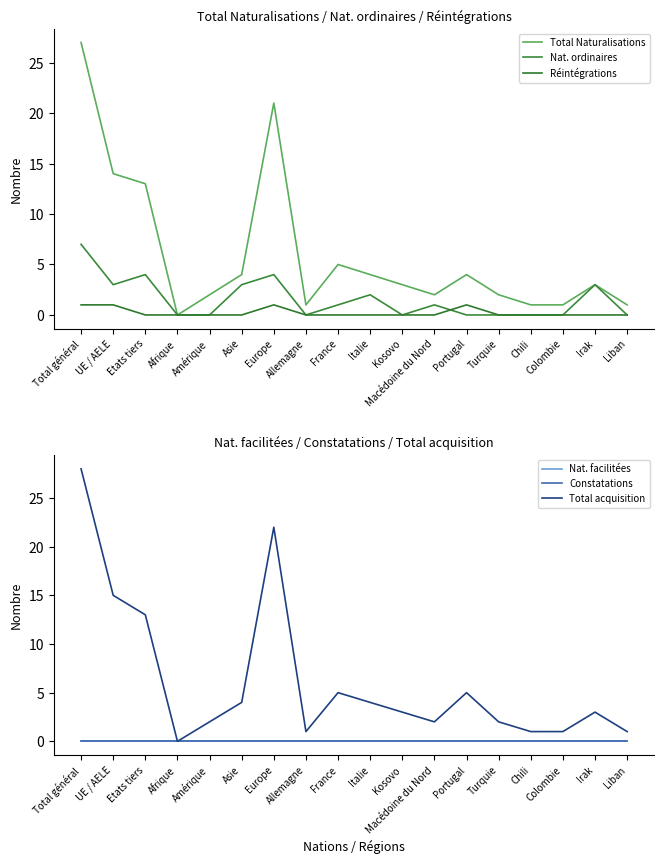

What is the sum of the Total acquisition values at Asie and Liban?

5